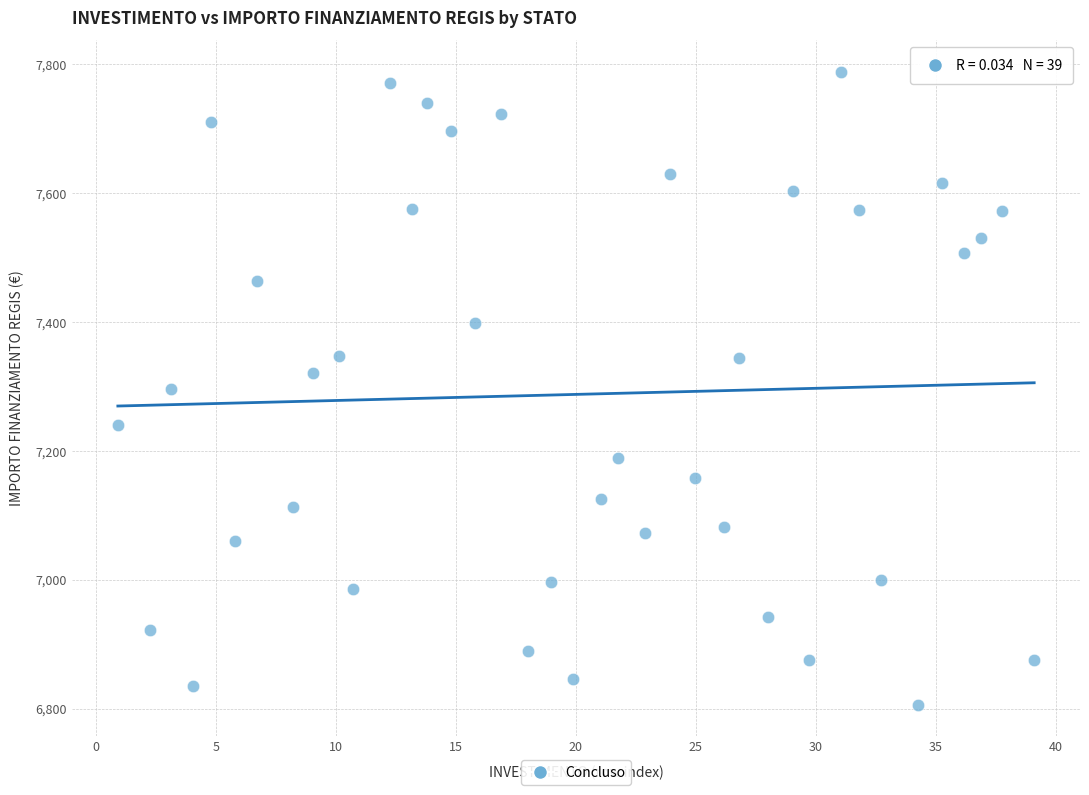

What is the range of Y values (max minus min)?

981.4